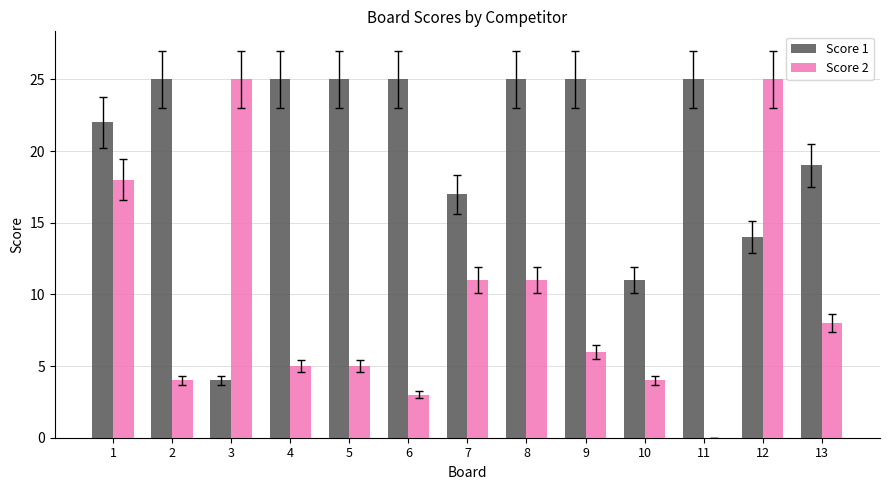

The value of Score 2 at 7 is 5. True or false?

False